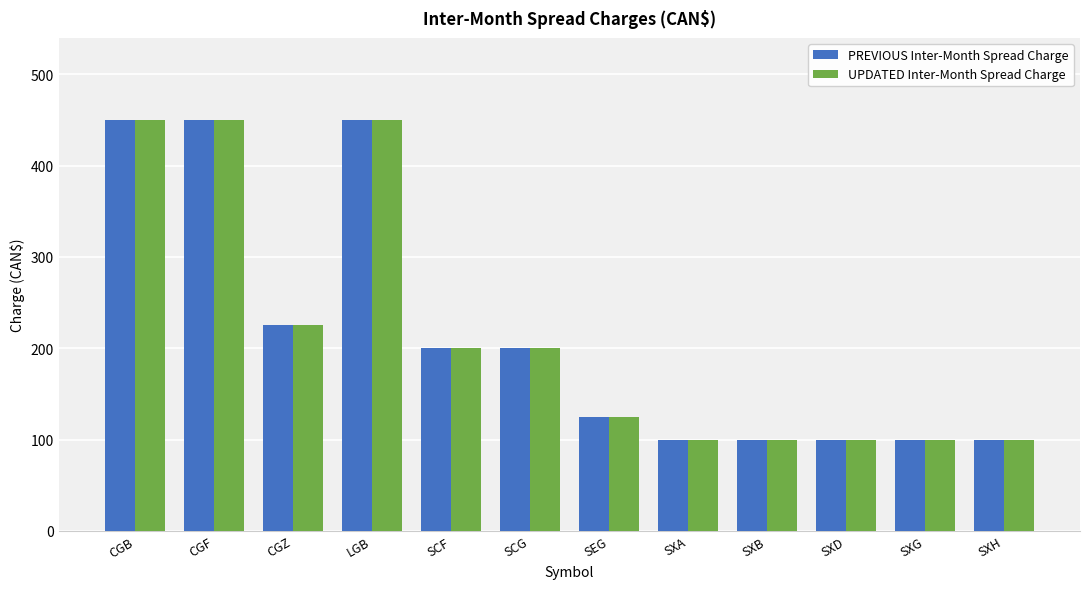

How many data points in PREVIOUS Inter-Month Spread Charge are less than 200?

6